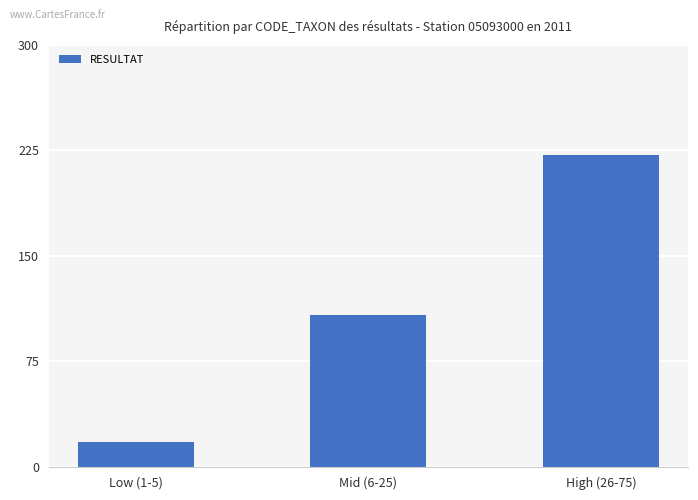

How many values are between 18 and 222?

3